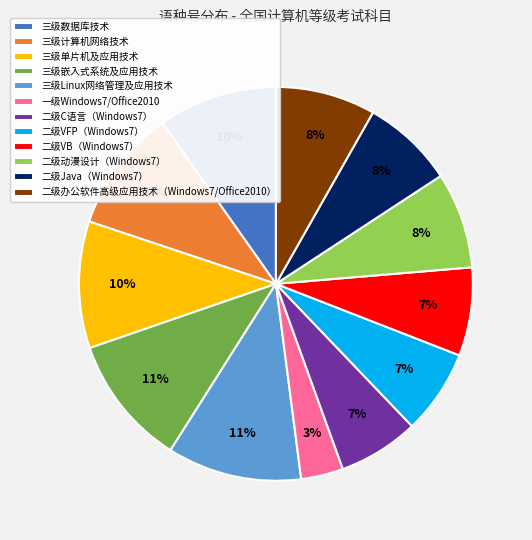

What is the smallest slice in the pie chart?

一级Windows7/Office2010